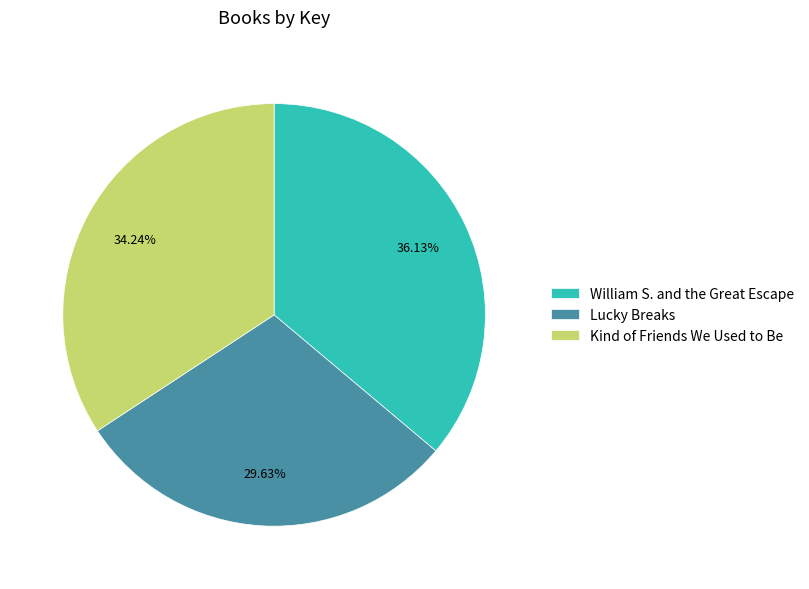

What percentage is the Kind of Friends We Used to Be slice, to the nearest percent?

34%